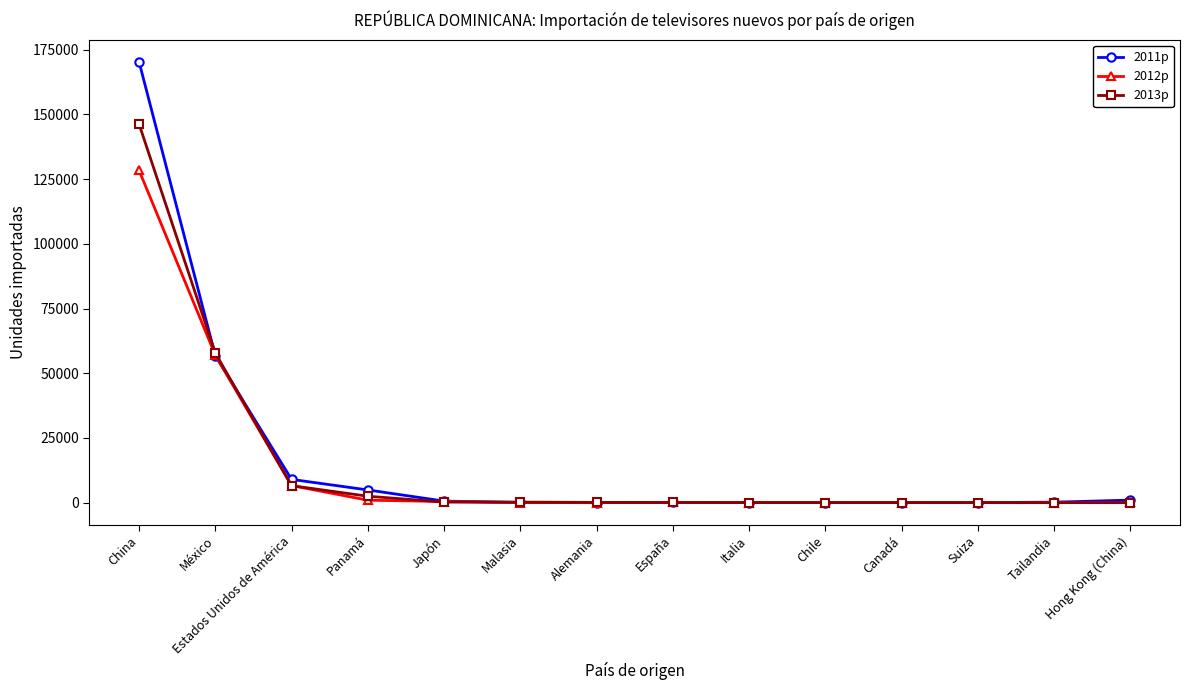

List the series in order of their peak value, lowest first.

2012p, 2013p, 2011p